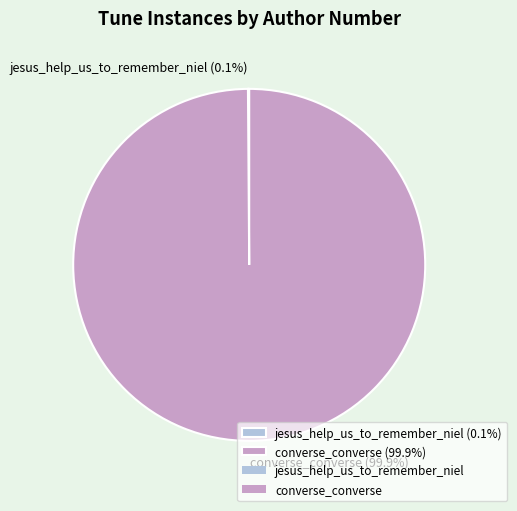

Which slice is the largest?

converse_converse